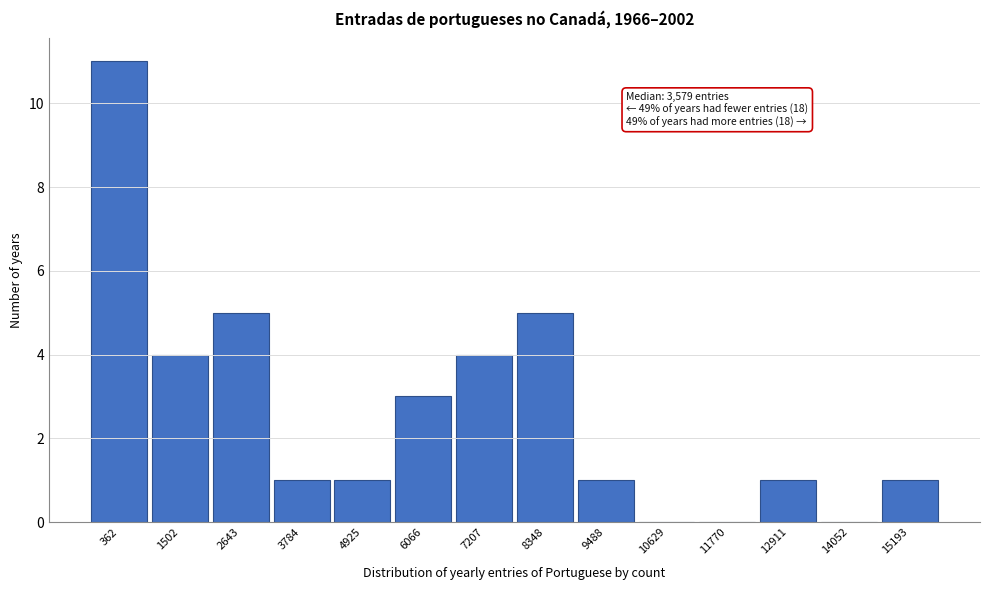

Reading left to right, what are all the values shown in this chart?

362=11	1502=4	2643=5	3784=1	4925=1	6066=3	7207=4	8348=5	9488=1	10629=0	11770=0	12911=1	14052=0	15193=1